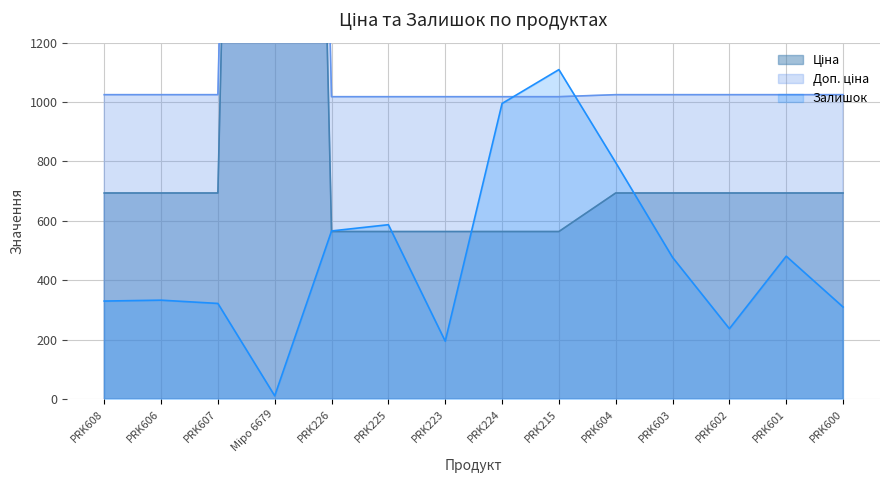

True or false: Ціна and Доп. ціна intersect in this chart.

False